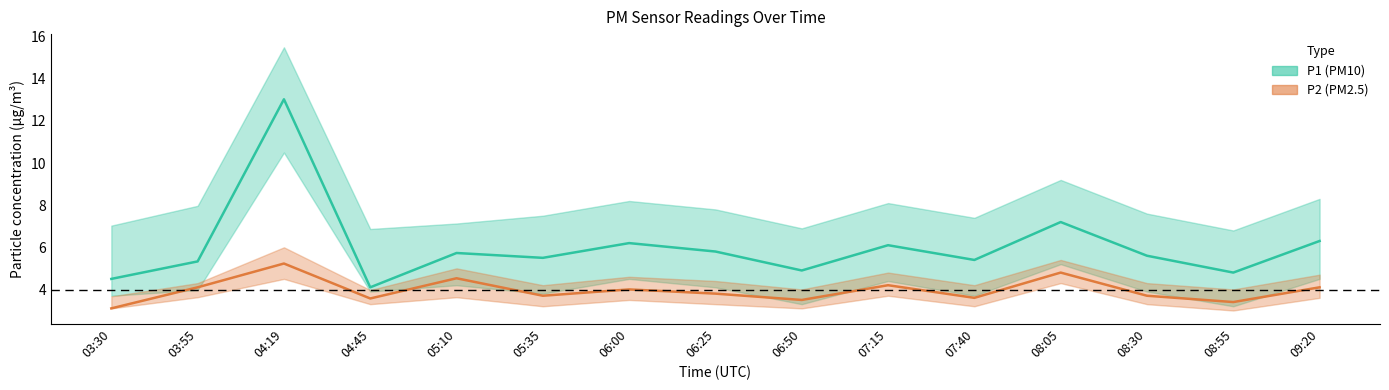

Count the number of categories in the chart.

15